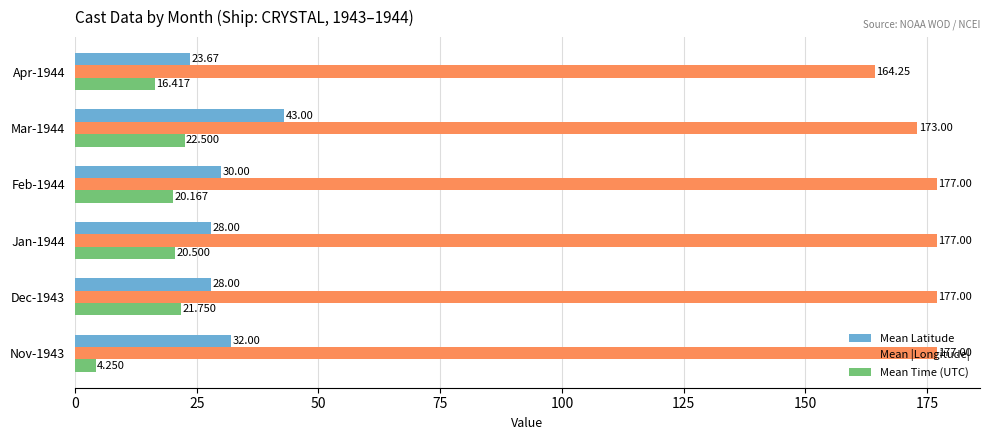

What are all the series names shown in the legend?

Mean Latitude, Mean |Longitude|, Mean Time (UTC)